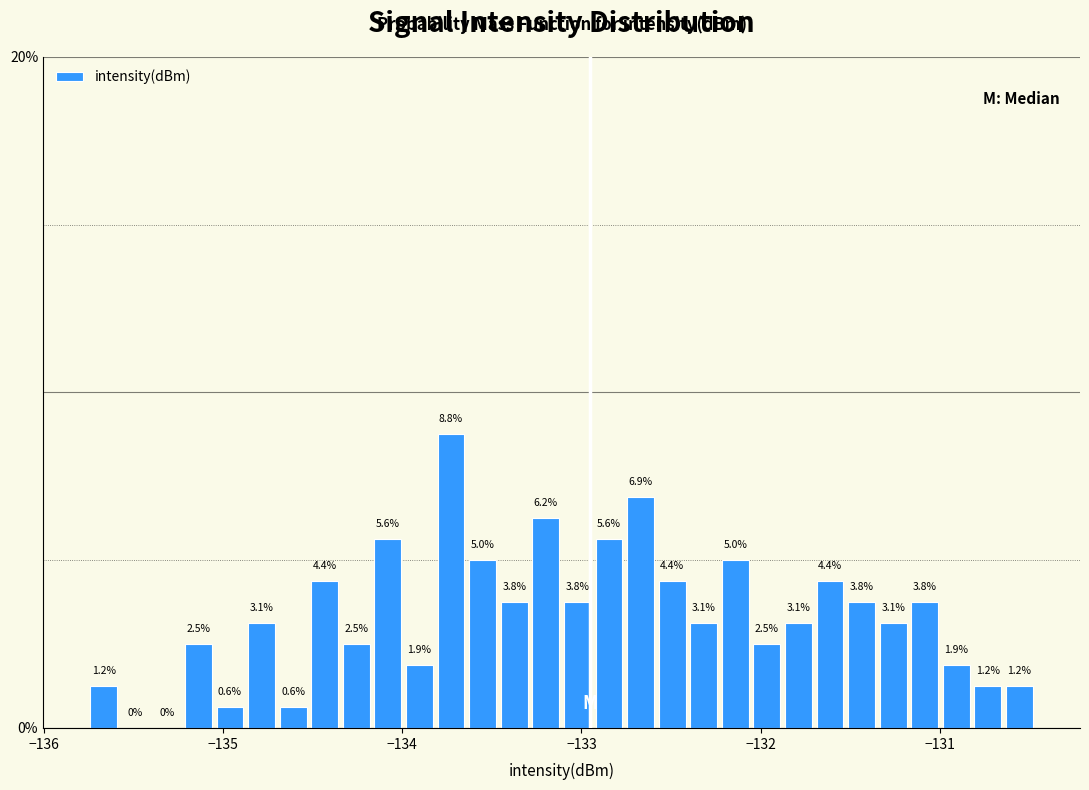

Around what value on the x-axis is the tallest bar? Give the approximate position of its centre, as read against the axis.

-133.7